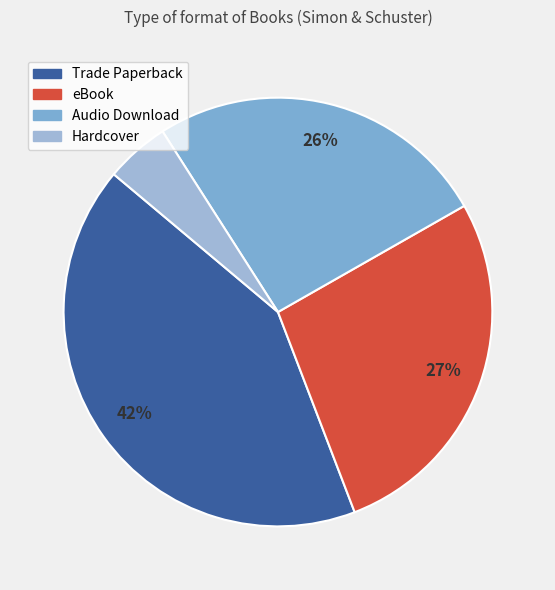

To the nearest percent, what is the average slice percentage?

25%